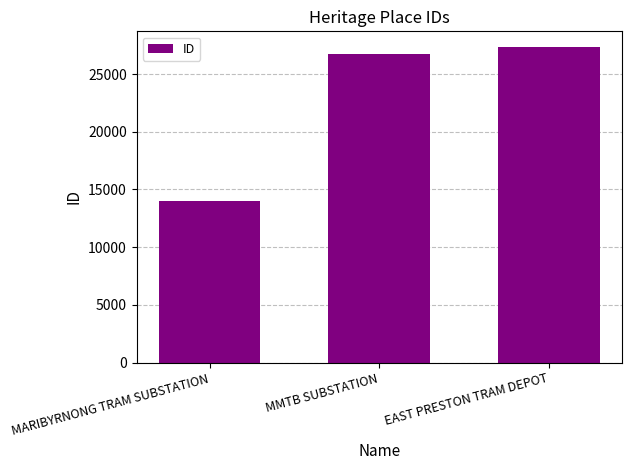

What is the sum of the values at MARIBYRNONG TRAM SUBSTATION and EAST PRESTON TRAM DEPOT?

41298